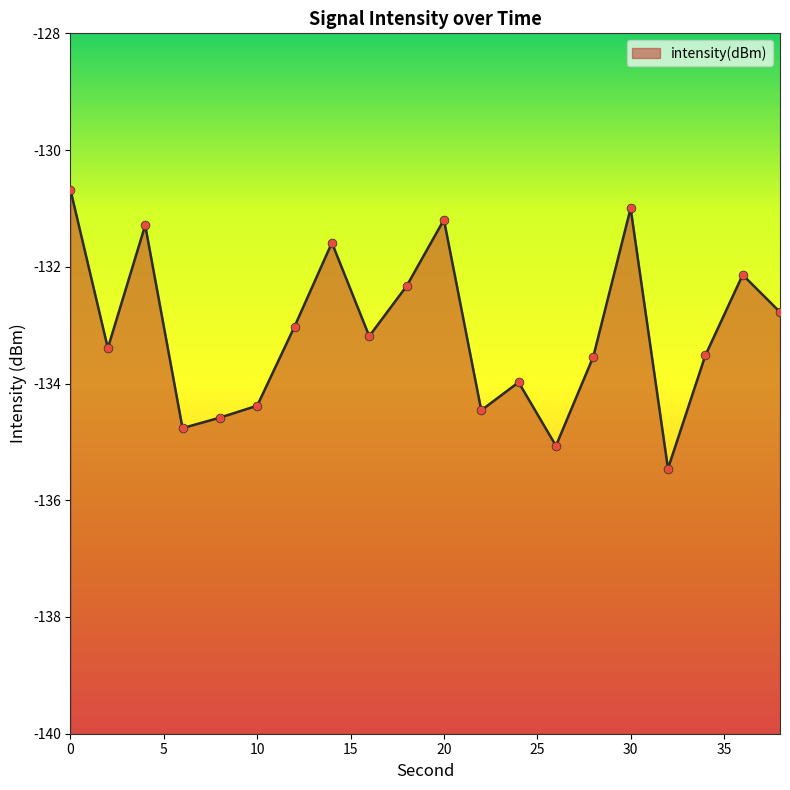

Between 6 and 22, which is larger?

22